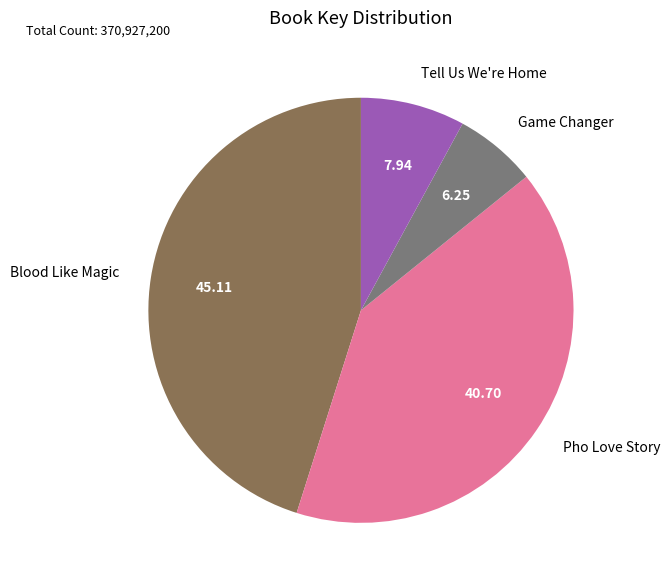

Is it true that Game Changer is 1% of the pie?

False